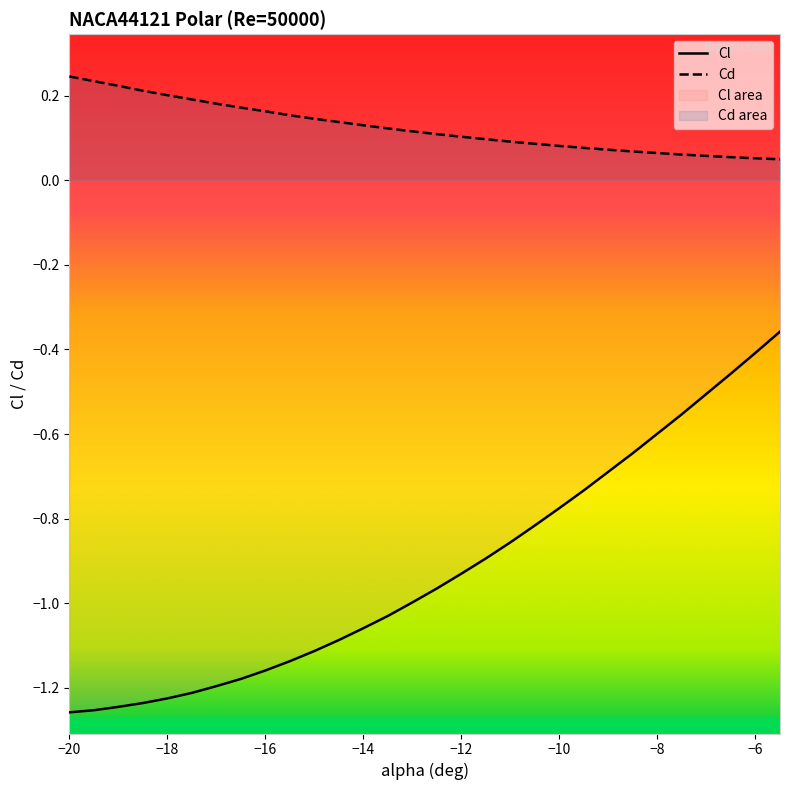

What is the label of the 21st point from the left?

-10